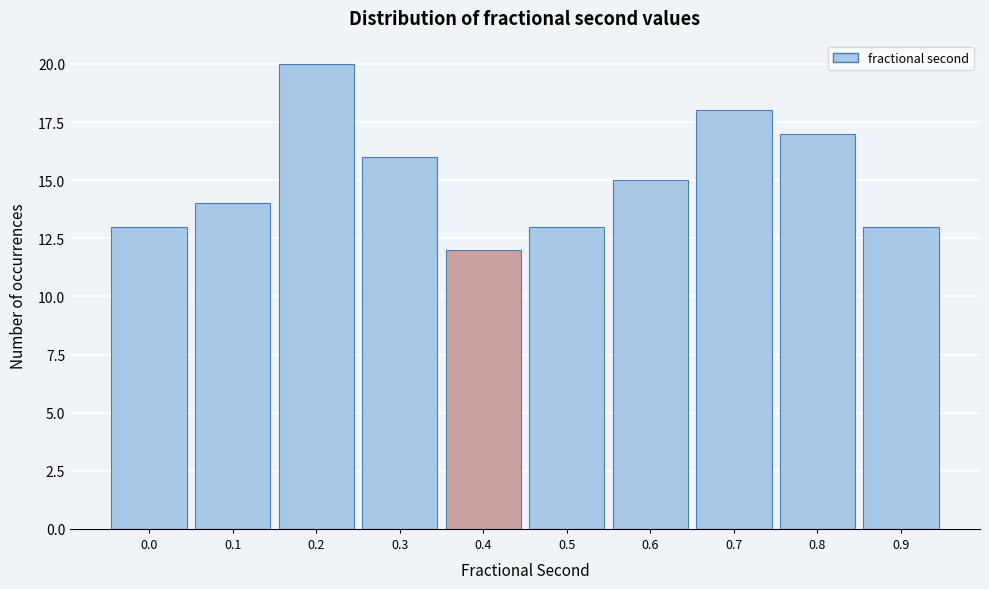

Reading left to right, extract all data points from this chart.

13	14	20	16	12	13	15	18	17	13